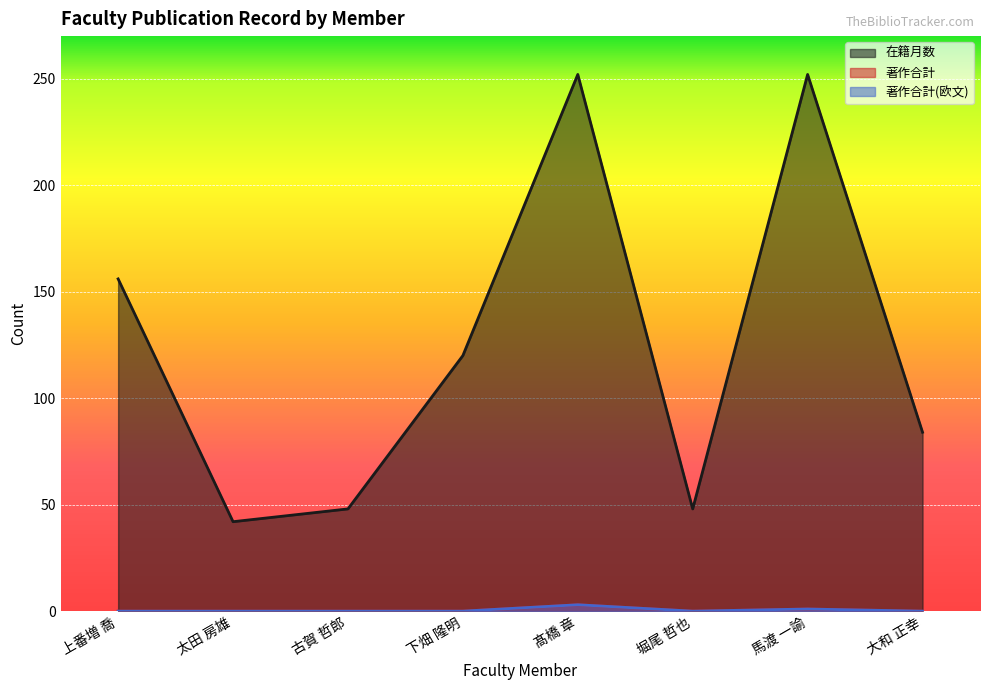

How many interior local valleys does the 在籍月数 series have?

2